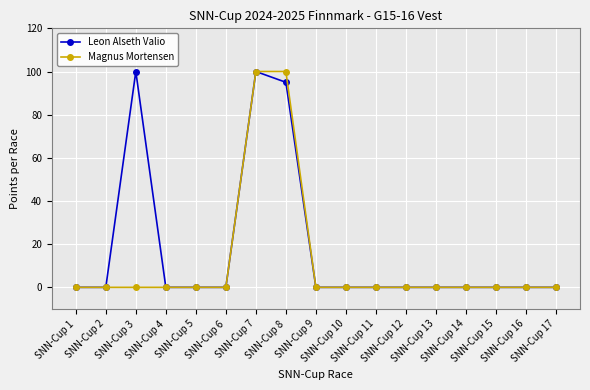

Count the number of data series in this chart.

2